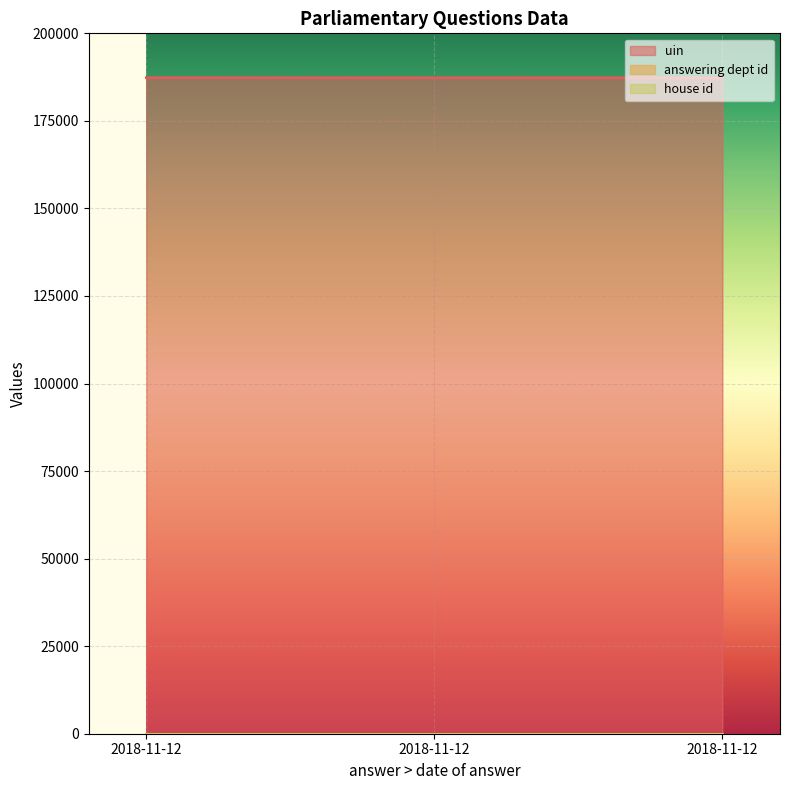

At which label is uin closest to 187322?

2018-11-12